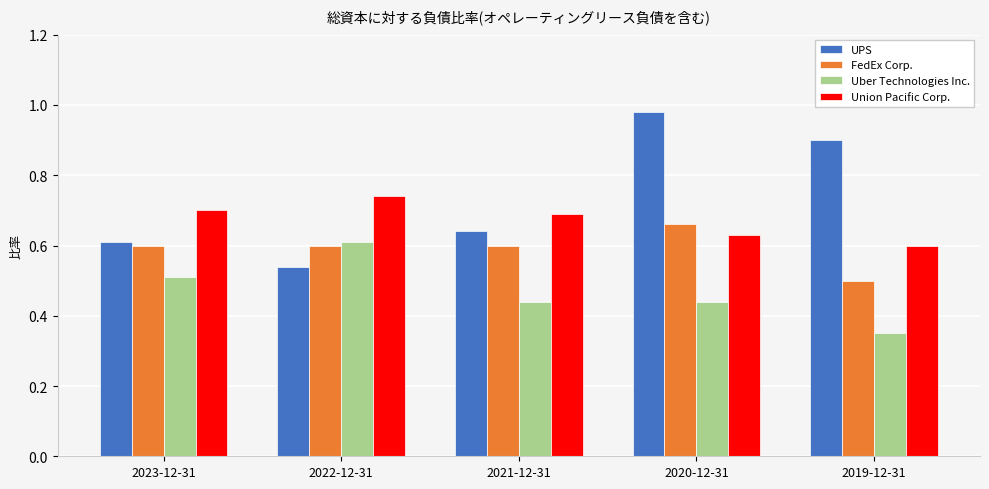

How many bars are there in each group?

4